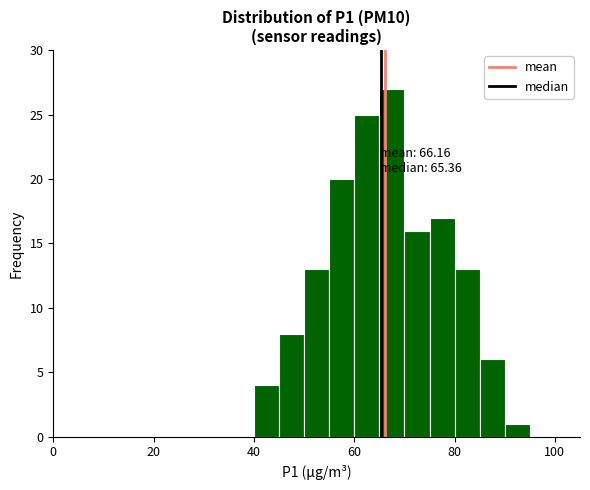

Read against the x-axis, roughly where is the centre of the tallest bar?

68